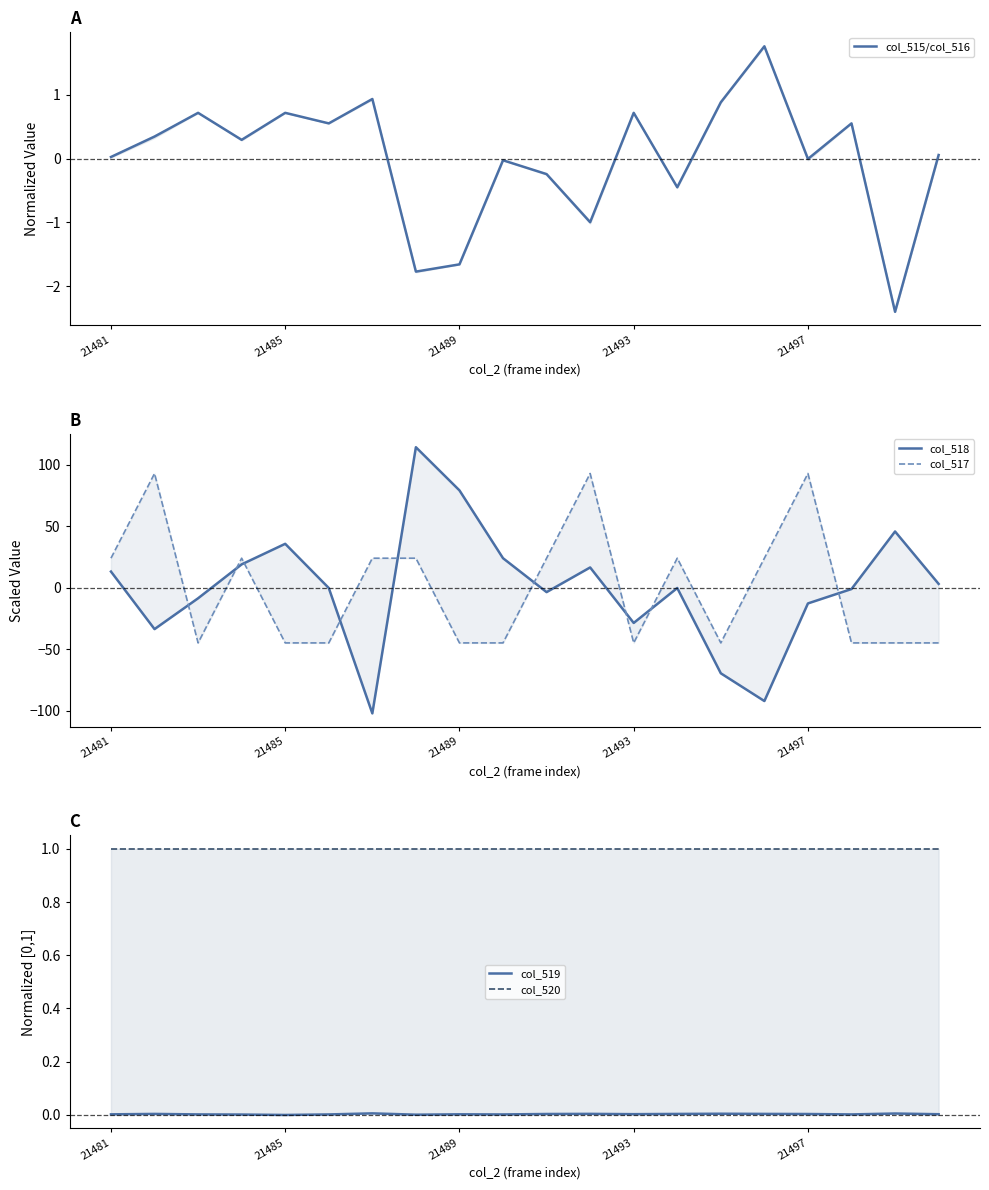

How many data points in col_518 are less than 0?

11